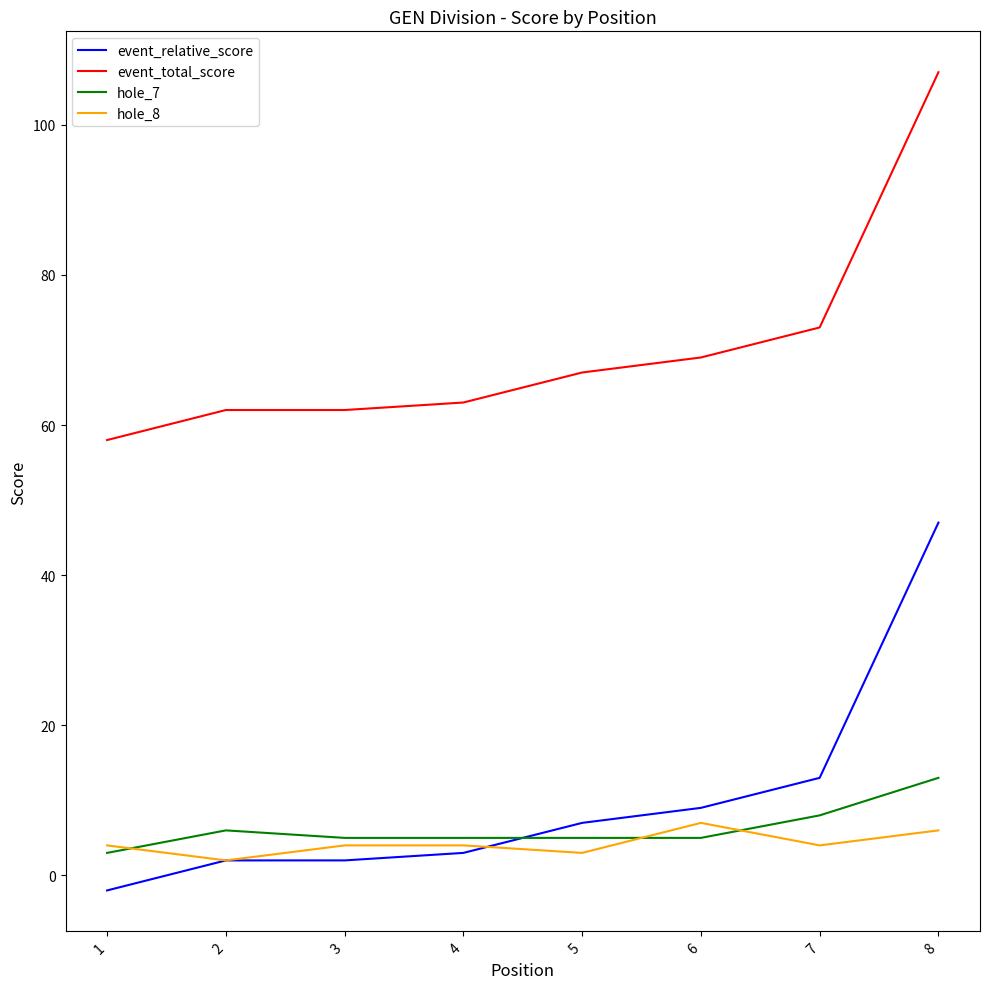

Rank the series by their maximum value, from highest to lowest.

event_total_score, event_relative_score, hole_7, hole_8